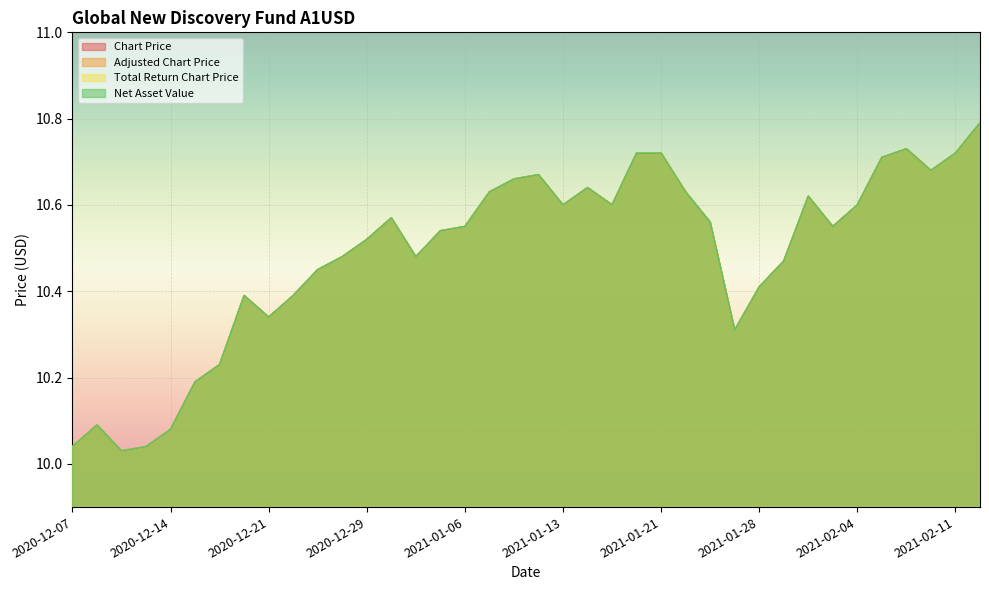

How many interior local valleys does the Adjusted Chart Price series have?

8